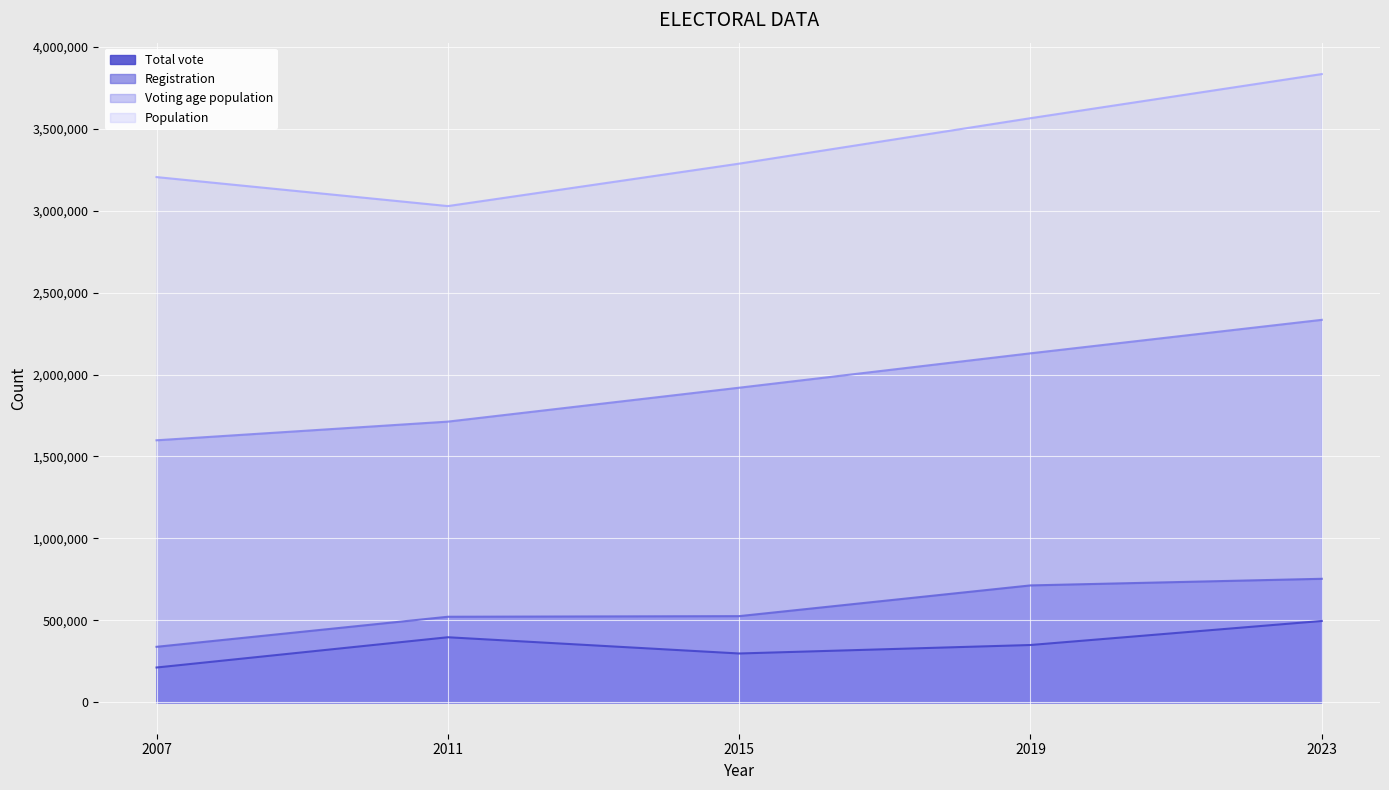

What is the value of the Total vote point at the 1st from the left?

212354